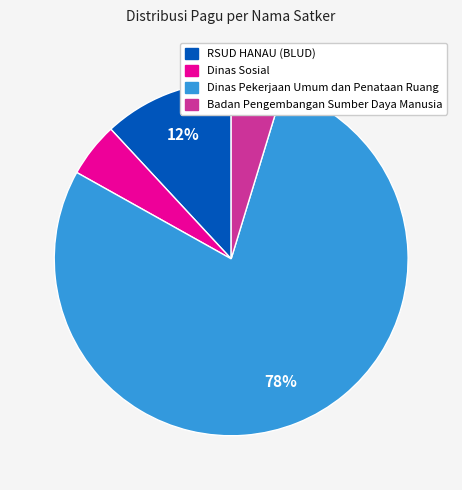

Does any single category account for the majority?

Yes